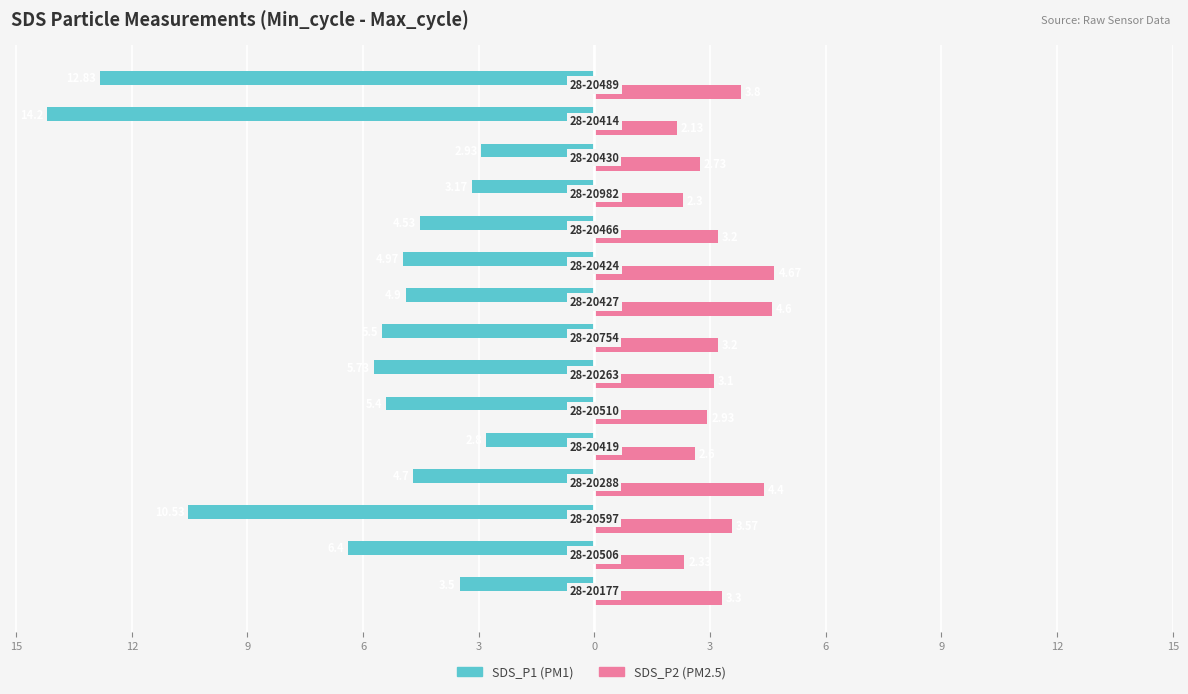

Reading left to right, transcribe all the data shown in this chart.

SDS_P1: -3.5	-6.4	-10.5	-4.7	-2.8	-5.4	-5.7	-5.5	-4.9	-5.0	-4.5	-3.2	-2.9	-14.2	-12.8
SDS_P2: 3.3	2.3	3.6	4.4	2.6	2.9	3.1	3.2	4.6	4.7	3.2	2.3	2.7	2.1	3.8